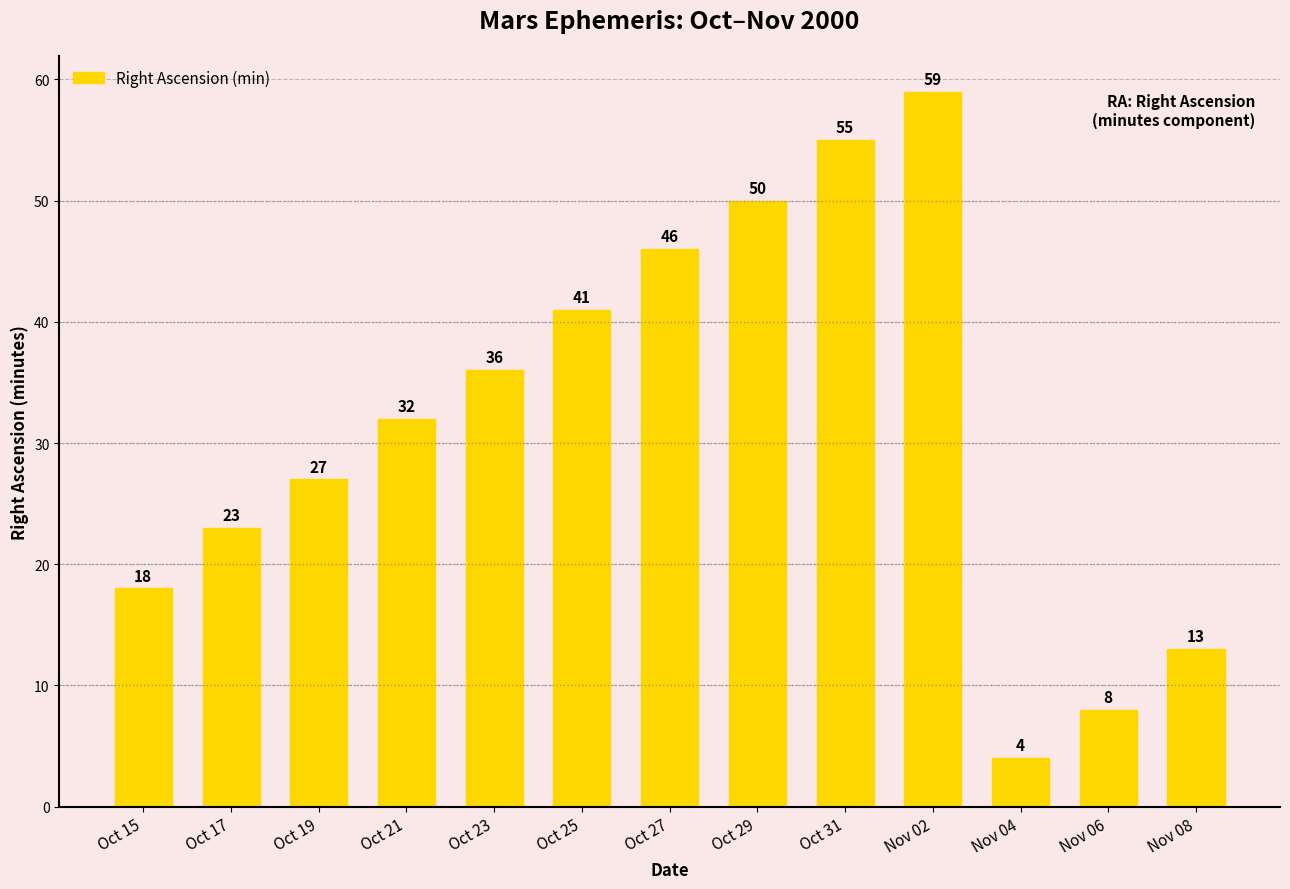

Reading left to right, list all the values displayed in this chart.

Oct 15=18	Oct 17=23	Oct 19=27	Oct 21=32	Oct 23=36	Oct 25=41	Oct 27=46	Oct 29=50	Oct 31=55	Nov 02=59	Nov 04=4	Nov 06=8	Nov 08=13